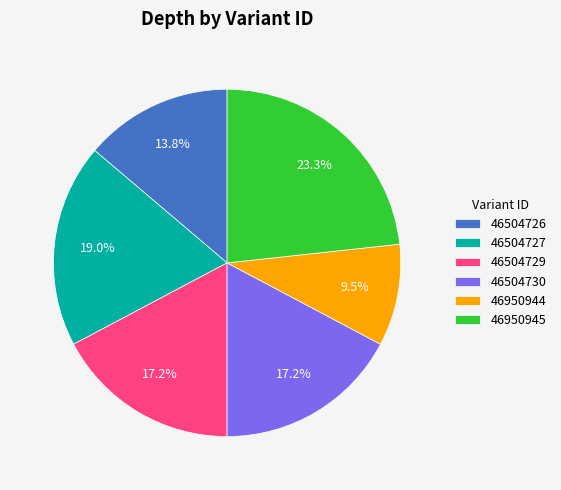

Do 46504729 and 46950944 together represent more than half of the pie?

No